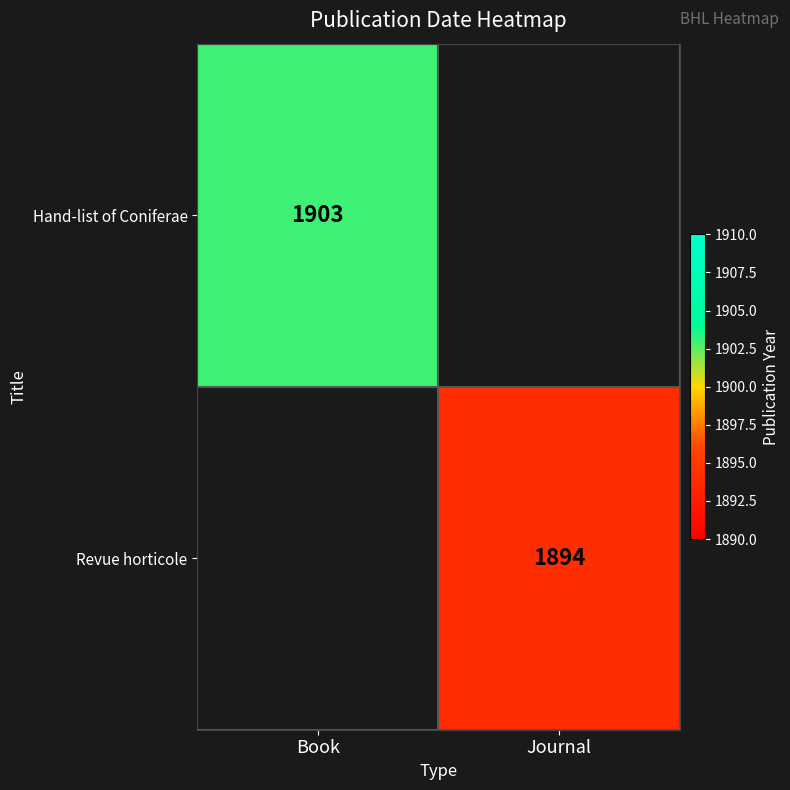

Is the value of Hand-list of Coniferae at Book greater than the value of Revue horticole at Journal?

Yes